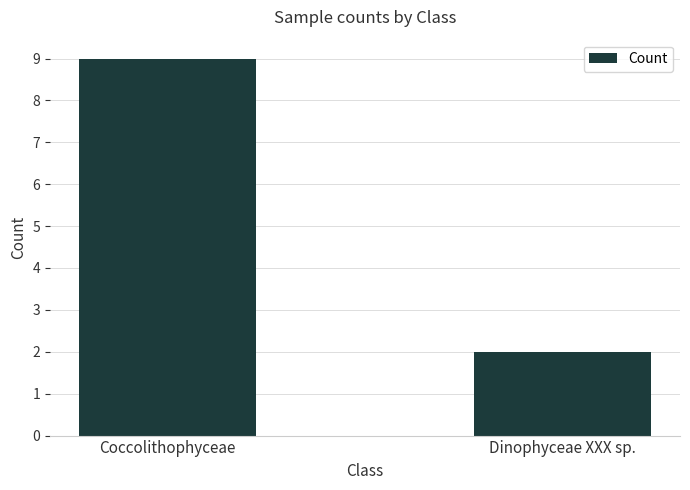

What is the label of the 1st bar from the right?

Dinophyceae XXX sp.